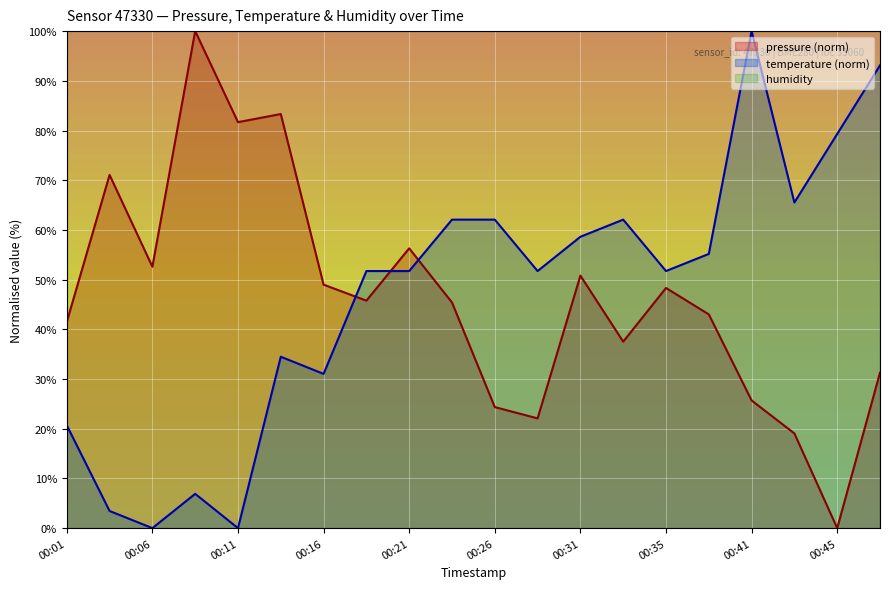

Does the chart display data point markers on the line(s)?

No